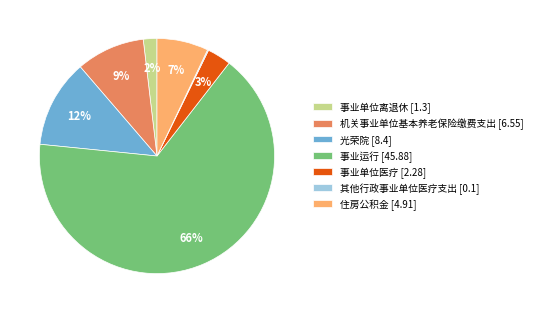

To the nearest percent, what is the average slice percentage?

14%